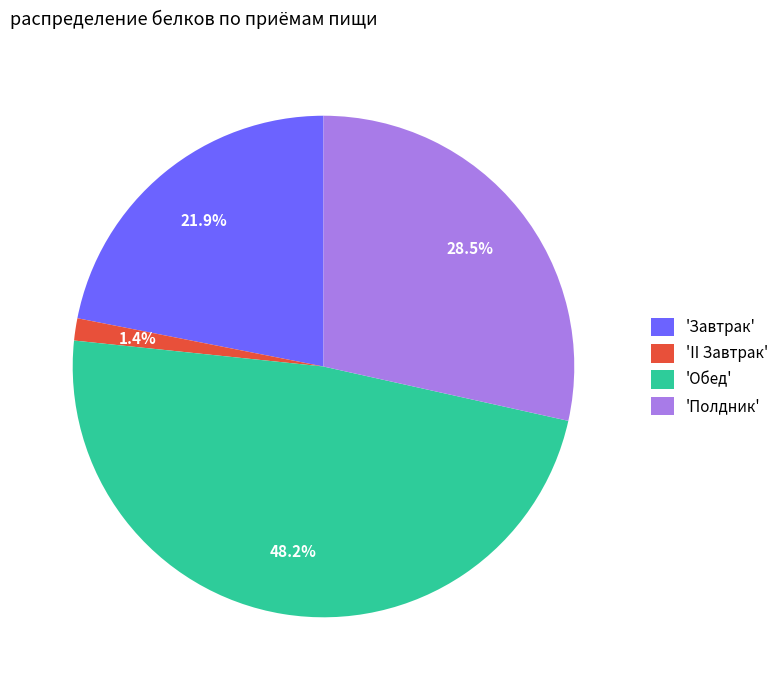

Which slice is the largest?

'Обед'